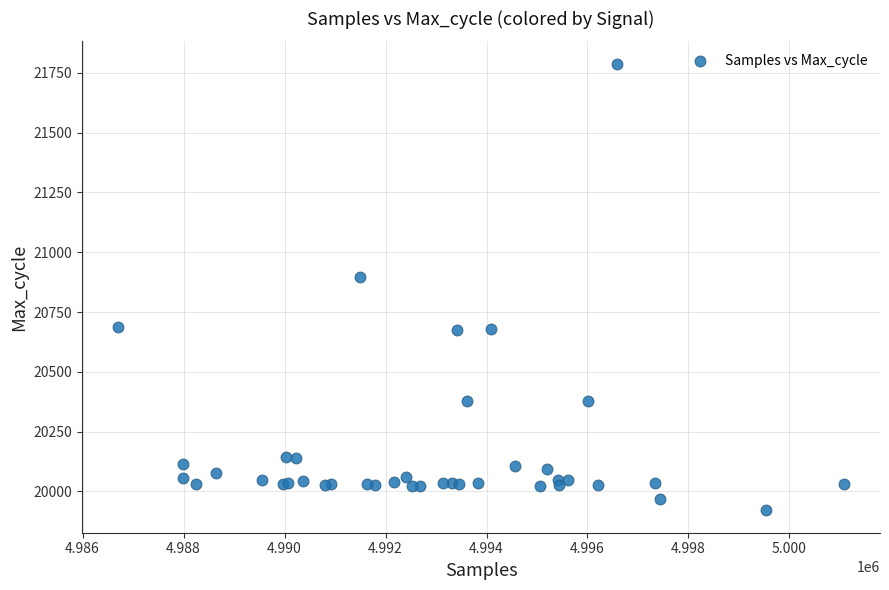

What Y value in the scatter plot is closest to 20854?

20895